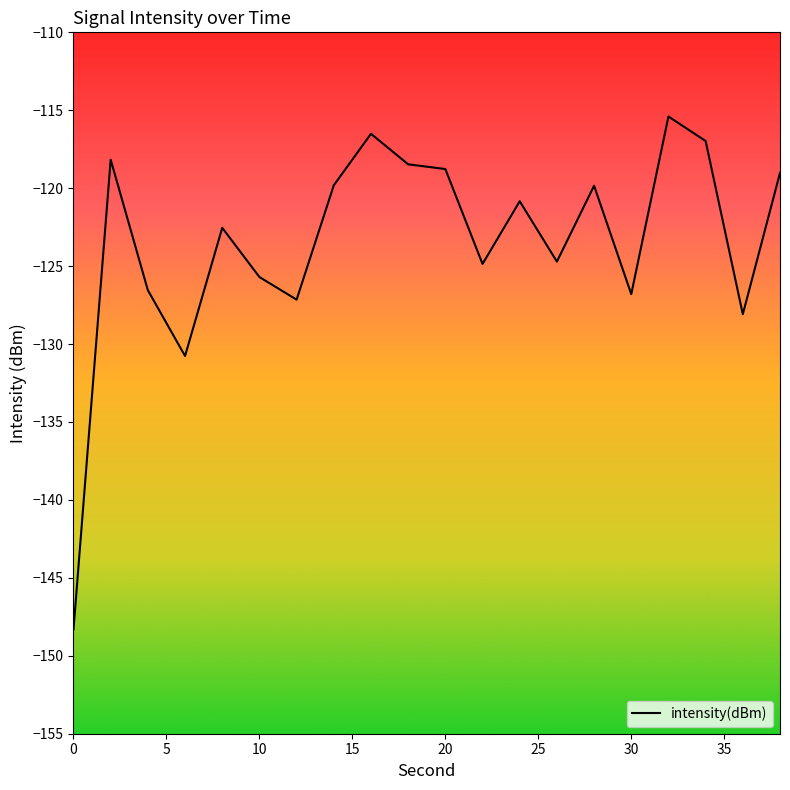

What is the minimum value shown in the chart?

-148.3